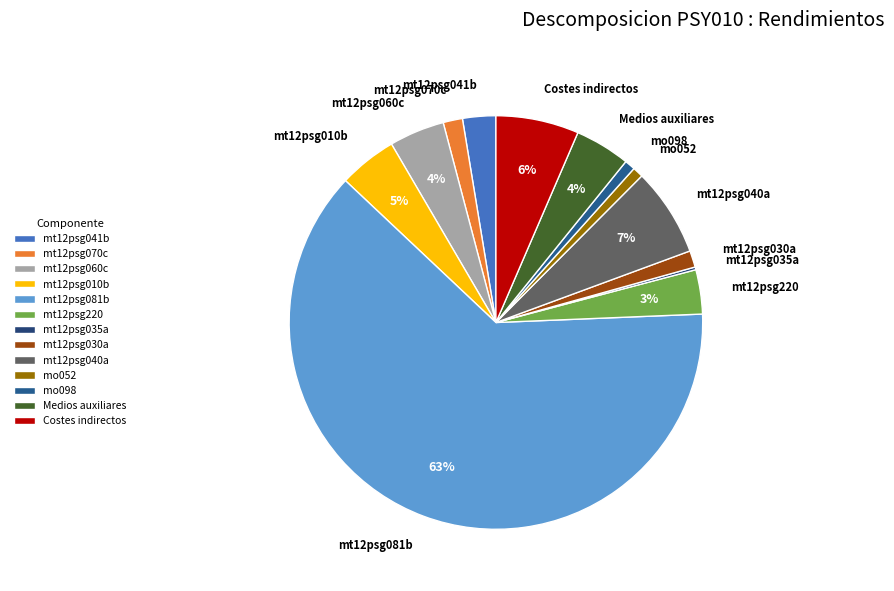

Between Medios auxiliares and mo052, which is larger?

Medios auxiliares